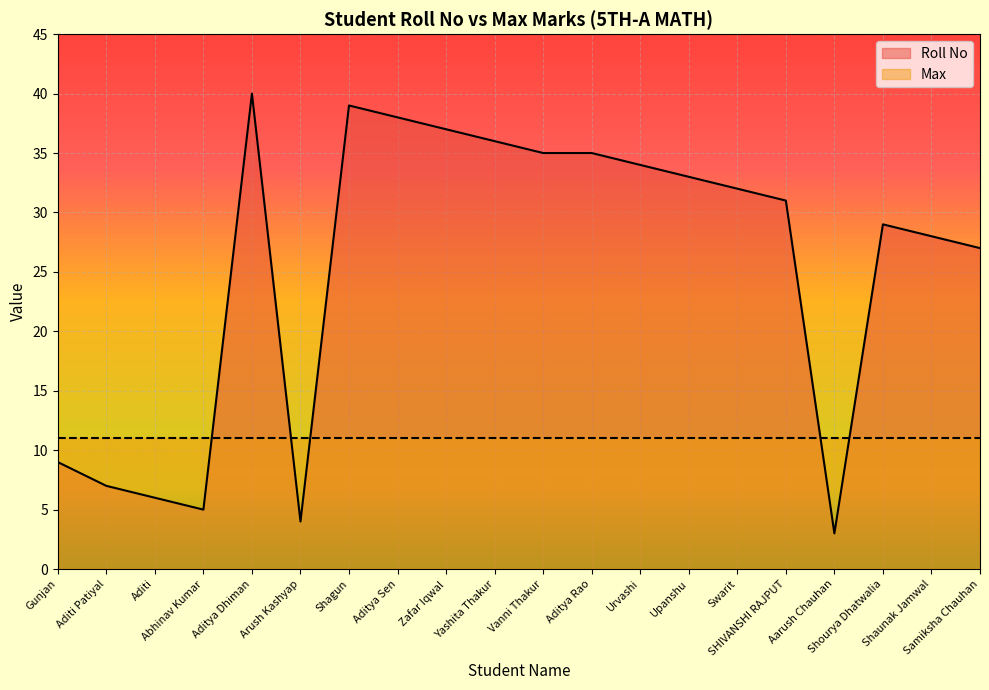

How many data points does each series have?

20